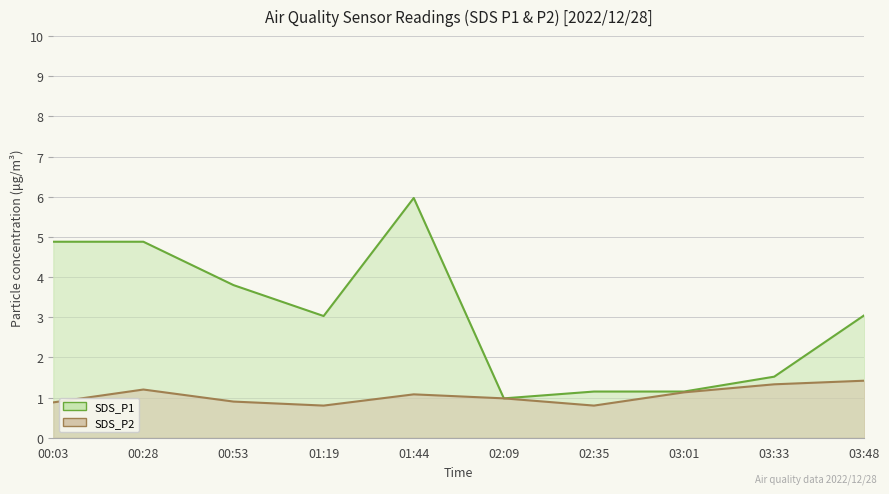

Which series has the largest total across all categories?

SDS_P1